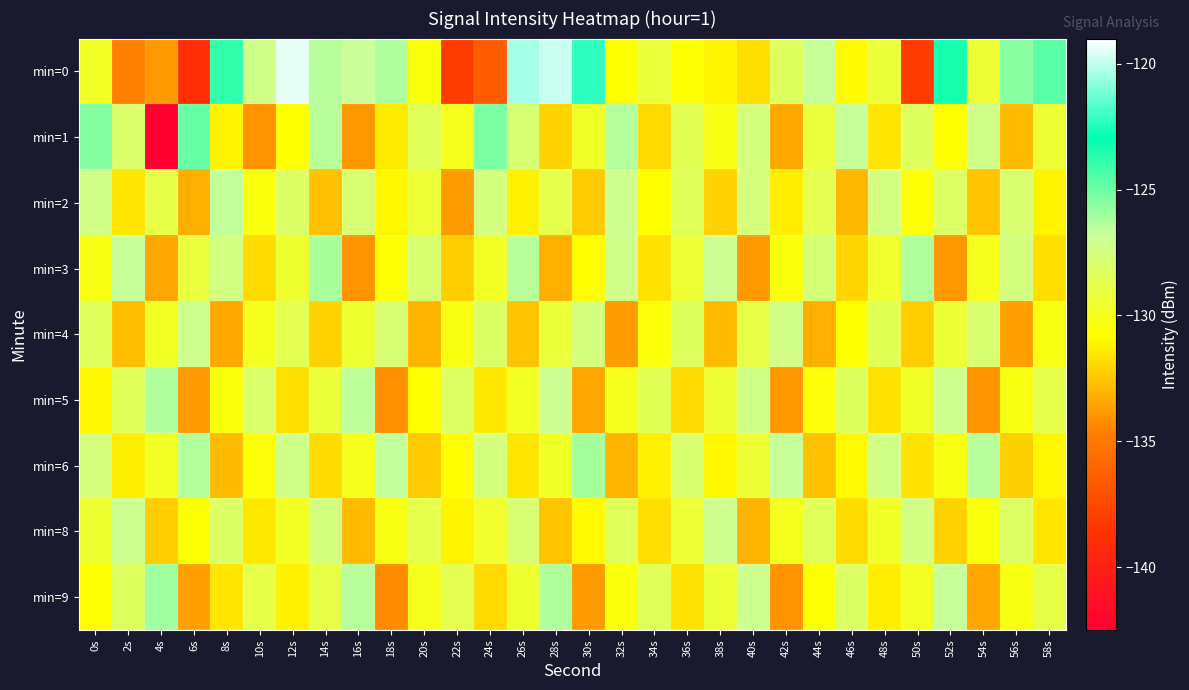

Reading left to right, extract all data points from this chart.

min=0: 0s=-129.8	2s=-134.6	4s=-133.8	6s=-138.9	8s=-123.9	10s=-127.3	12s=-119.4	14s=-126.5	16s=-126.8	18s=-126.3	20s=-130.5	22s=-138.0	24s=-136.5	26s=-120.4	28s=-119.9	30s=-122.3	32s=-130.7	34s=-129.3	36s=-130.6	38s=-131.0	40s=-131.7	42s=-128.3	44s=-126.8	46s=-130.9	48s=-129.3	50s=-138.2	52s=-123.3	54s=-129.5	56s=-125.6	58s=-124.7
min=1: 0s=-125.4	2s=-128.0	4s=-142.4	6s=-124.9	8s=-131.1	10s=-134.0	12s=-130.7	14s=-126.5	16s=-133.9	18s=-131.3	20s=-128.5	22s=-130.1	24s=-125.3	26s=-127.8	28s=-132.1	30s=-129.7	32s=-126.4	34s=-131.9	36s=-128.6	38s=-130.2	40s=-127.5	42s=-133.4	44s=-129.1	46s=-126.8	48s=-131.5	50s=-128.3	52s=-130.7	54s=-127.2	56s=-132.8	58s=-129.4
min=2: 0s=-127.3	2s=-131.5	4s=-128.9	6s=-133.2	8s=-126.7	10s=-130.4	12s=-128.1	14s=-132.6	16s=-127.8	18s=-131.0	20s=-129.3	22s=-133.7	24s=-127.5	26s=-131.2	28s=-128.8	30s=-132.4	32s=-127.1	34s=-130.8	36s=-128.5	38s=-132.1	40s=-127.6	42s=-131.3	44s=-128.7	46s=-132.9	48s=-127.4	50s=-130.6	52s=-128.2	54s=-132.5	56s=-127.9	58s=-131.1
min=3: 0s=-130.2	2s=-126.8	4s=-133.5	6s=-129.1	8s=-127.4	10s=-131.8	12s=-129.5	14s=-126.2	16s=-134.0	18s=-130.6	20s=-127.9	22s=-132.3	24s=-129.8	26s=-126.5	28s=-133.2	30s=-130.8	32s=-127.2	34s=-131.6	36s=-129.3	38s=-126.9	40s=-133.8	42s=-130.4	44s=-127.7	46s=-132.0	48s=-129.6	50s=-126.3	52s=-133.9	54s=-130.1	56s=-127.5	58s=-131.7
min=4: 0s=-128.4	2s=-132.7	4s=-129.8	6s=-127.1	8s=-133.4	10s=-130.0	12s=-128.7	14s=-132.1	16s=-129.5	18s=-127.8	20s=-133.0	22s=-130.3	24s=-128.1	26s=-132.5	28s=-129.2	30s=-127.6	32s=-133.7	34s=-130.5	36s=-128.3	38s=-132.8	40s=-129.0	42s=-127.3	44s=-133.2	46s=-130.7	48s=-128.6	50s=-132.3	52s=-129.4	54s=-127.9	56s=-133.6	58s=-130.2
min=5: 0s=-131.0	2s=-128.5	4s=-126.3	6s=-133.8	8s=-130.4	10s=-128.0	12s=-131.7	14s=-129.2	16s=-126.6	18s=-134.1	20s=-130.7	22s=-128.2	24s=-131.4	26s=-129.8	28s=-126.9	30s=-133.5	32s=-130.1	34s=-128.6	36s=-131.9	38s=-129.4	40s=-127.2	42s=-133.9	44s=-130.5	46s=-128.3	48s=-131.6	50s=-129.7	52s=-127.0	54s=-134.0	56s=-130.3	58s=-128.8
min=6: 0s=-127.6	2s=-131.3	4s=-129.9	6s=-126.4	8s=-132.8	10s=-130.5	12s=-127.2	14s=-131.8	16s=-130.1	18s=-126.7	20s=-132.4	22s=-130.8	24s=-127.5	26s=-131.5	28s=-129.7	30s=-126.1	32s=-133.0	34s=-131.2	36s=-127.9	38s=-131.0	40s=-129.4	42s=-126.8	44s=-132.6	46s=-130.9	48s=-127.3	50s=-131.6	52s=-130.2	54s=-126.5	56s=-132.2	58s=-131.0
min=8: 0s=-129.5	2s=-127.0	4s=-132.3	6s=-130.6	8s=-128.1	10s=-131.4	12s=-129.9	14s=-127.5	16s=-132.8	18s=-130.2	20s=-128.8	22s=-131.1	24s=-129.6	26s=-127.8	28s=-132.5	30s=-130.9	32s=-128.4	34s=-131.7	36s=-129.3	38s=-127.1	40s=-133.0	42s=-130.0	44s=-128.5	46s=-131.8	48s=-129.7	50s=-127.4	52s=-132.1	54s=-130.4	56s=-128.2	58s=-131.5
min=9: 0s=-130.8	2s=-128.3	4s=-126.0	6s=-133.6	8s=-131.5	10s=-128.9	12s=-131.2	14s=-129.0	16s=-126.5	18s=-134.3	20s=-130.1	22s=-128.7	24s=-131.9	26s=-129.5	28s=-126.3	30s=-133.8	32s=-130.4	34s=-128.5	36s=-131.6	38s=-129.3	40s=-127.0	42s=-134.0	44s=-130.6	46s=-128.1	48s=-131.3	50s=-129.8	52s=-126.8	54s=-133.5	56s=-130.3	58s=-128.9